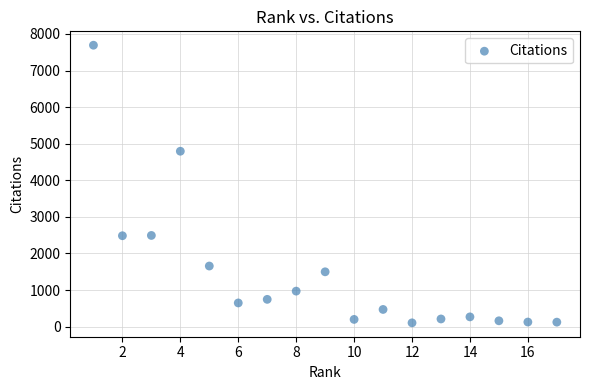

What is the range of Y values (max minus min)?

7589